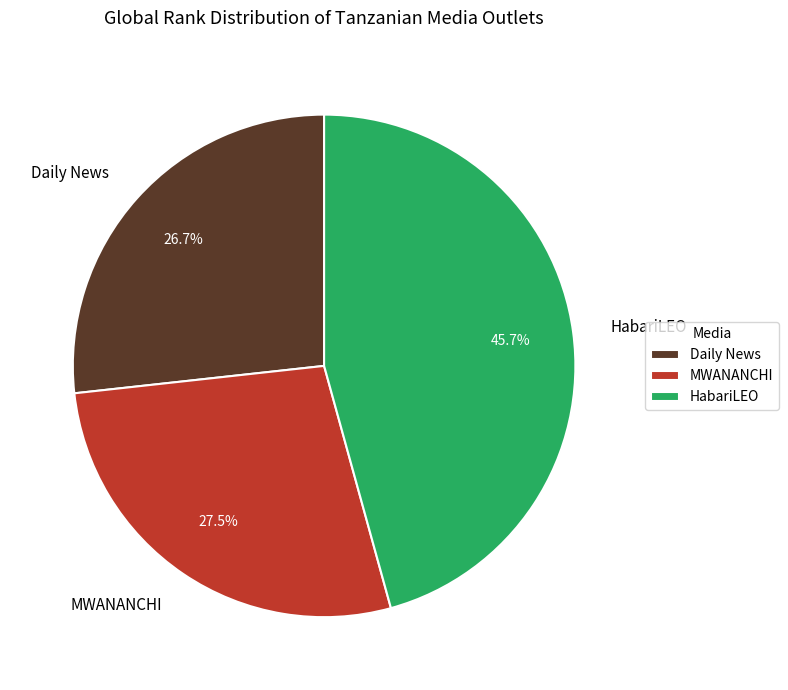

What is the largest slice in the pie chart?

HabariLEO